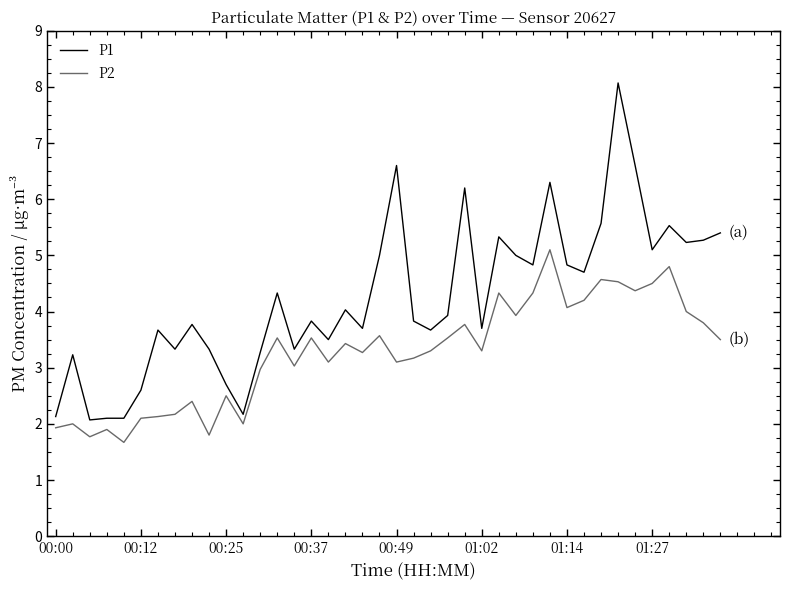

What is the average value of the P2 series?

3.3